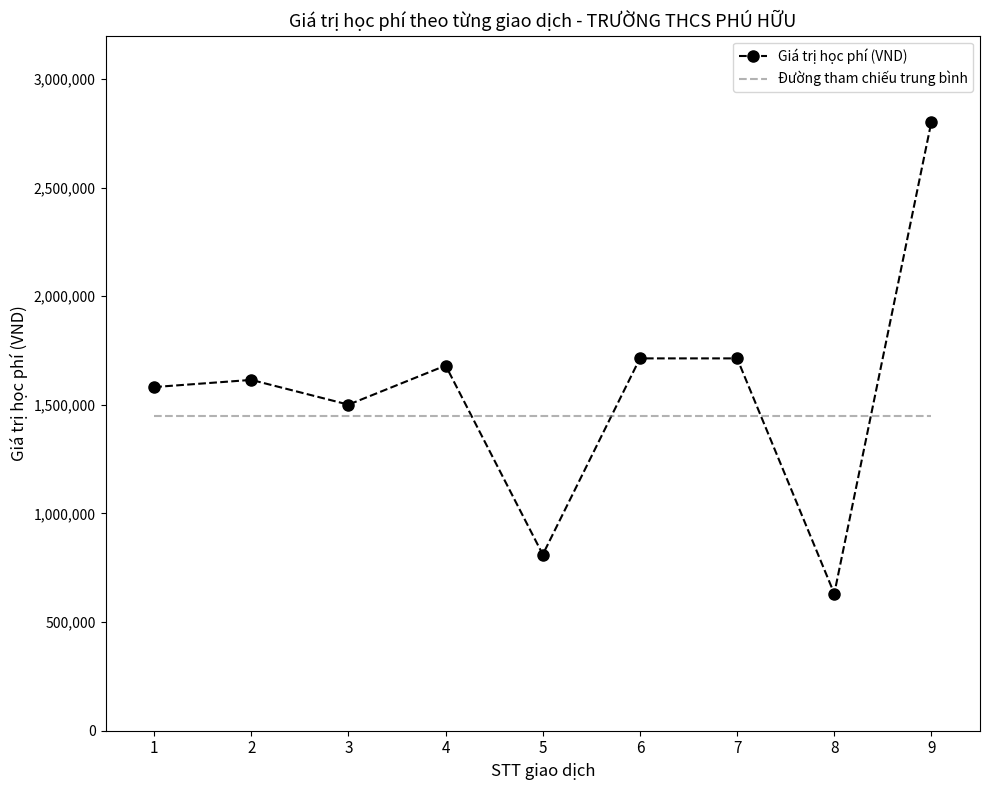

What is the difference between the values at 2 and 7?

99000